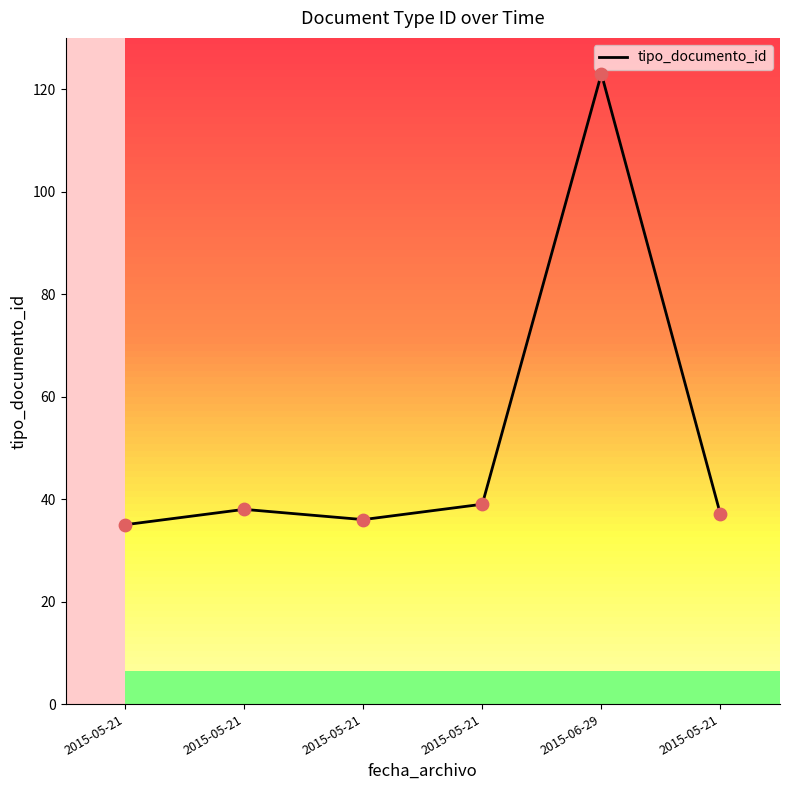

Which has a higher value, 2015-05-21 or 2015-05-21?

2015-05-21